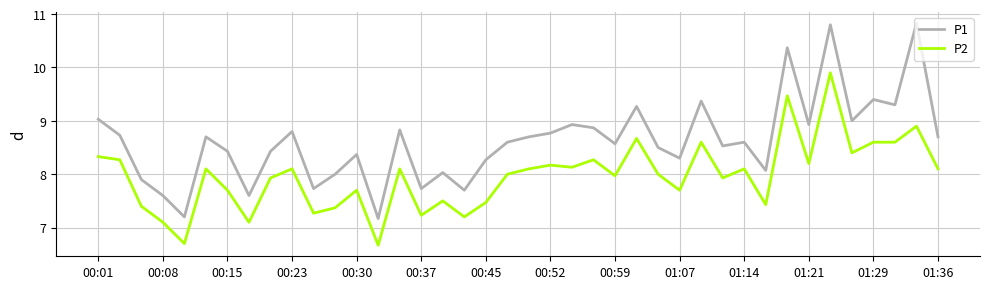

What is the difference between the maximum and minimum values in the P1 series?

3.7